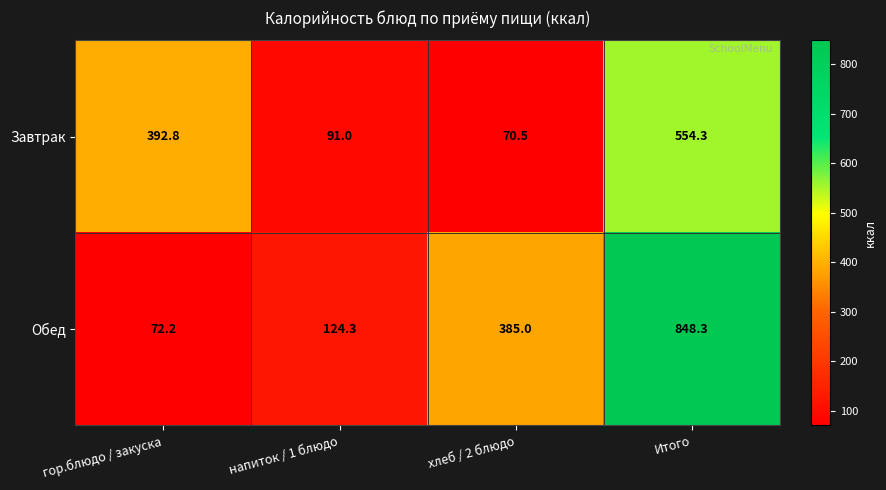

Where does the Завтрак series first go above 392?

гор.блюдо / закуска